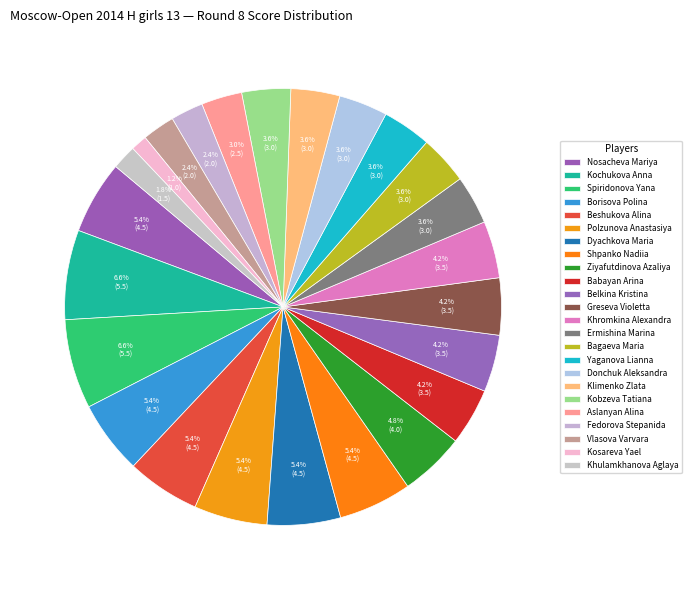

How many slices are in this pie chart?

24